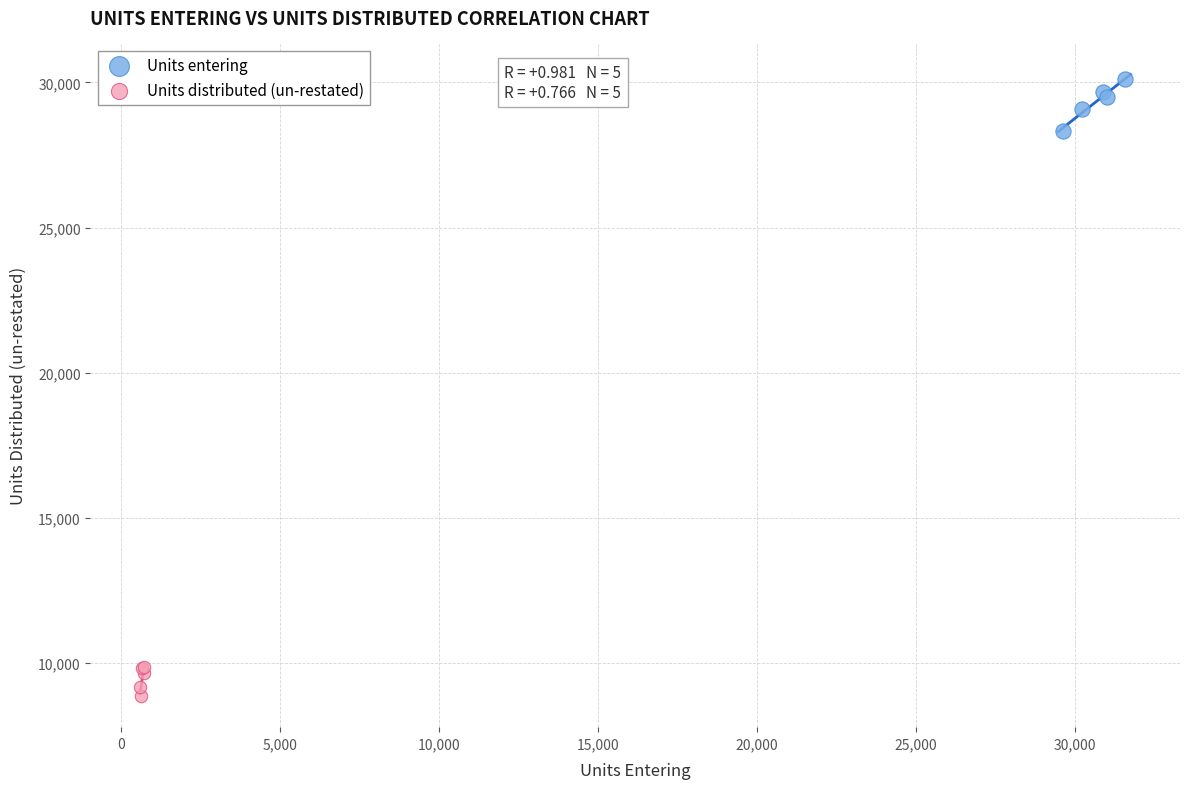

Which series has the largest Y range (max minus min)?

Units entering